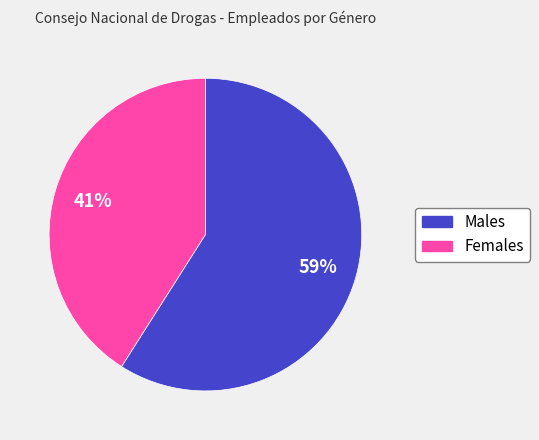

To the nearest percent, what is the average slice percentage?

50%